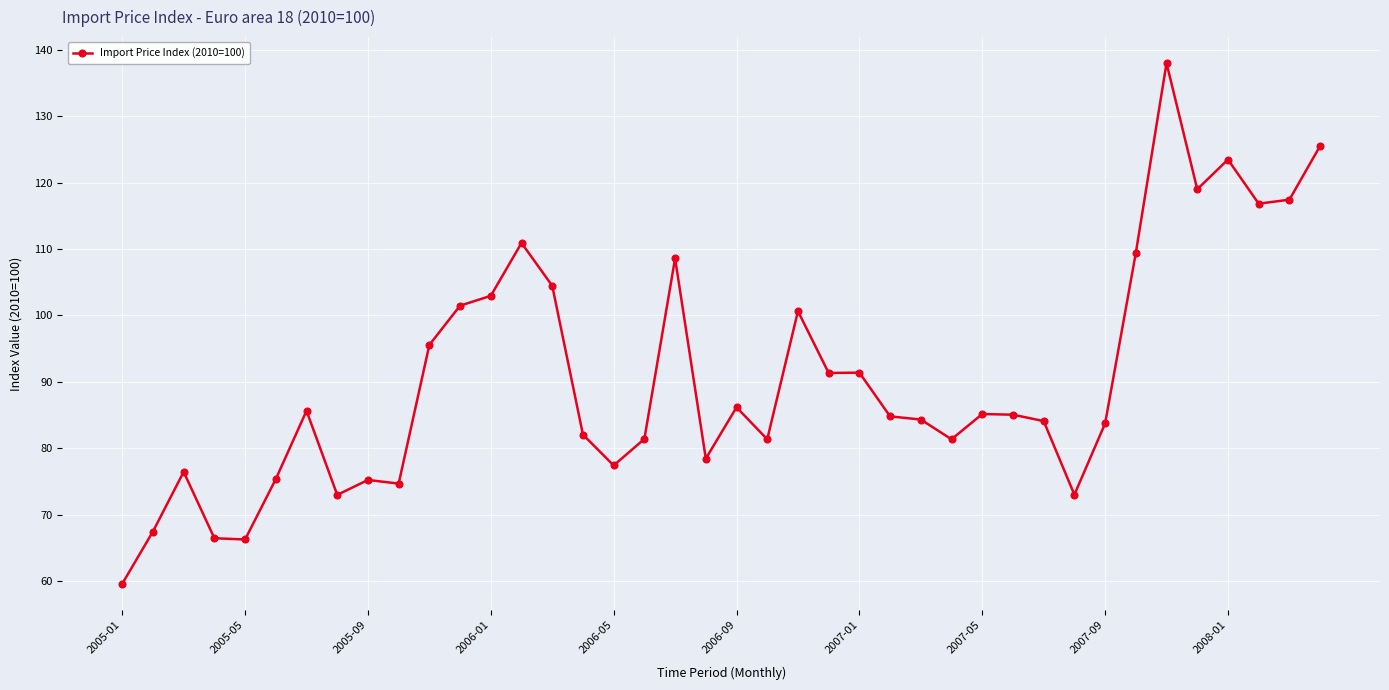

Count the number of data series in this chart.

1